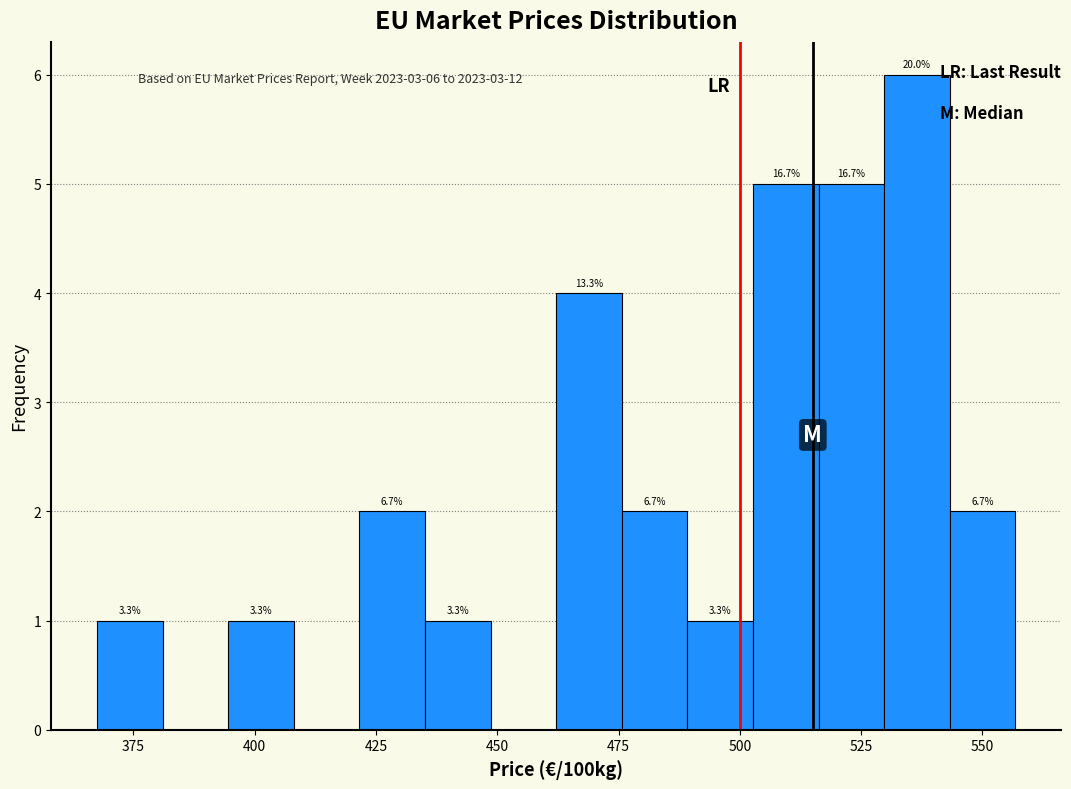

Around what value on the x-axis is the tallest bar? Give the approximate position of its centre, as read against the axis.

535